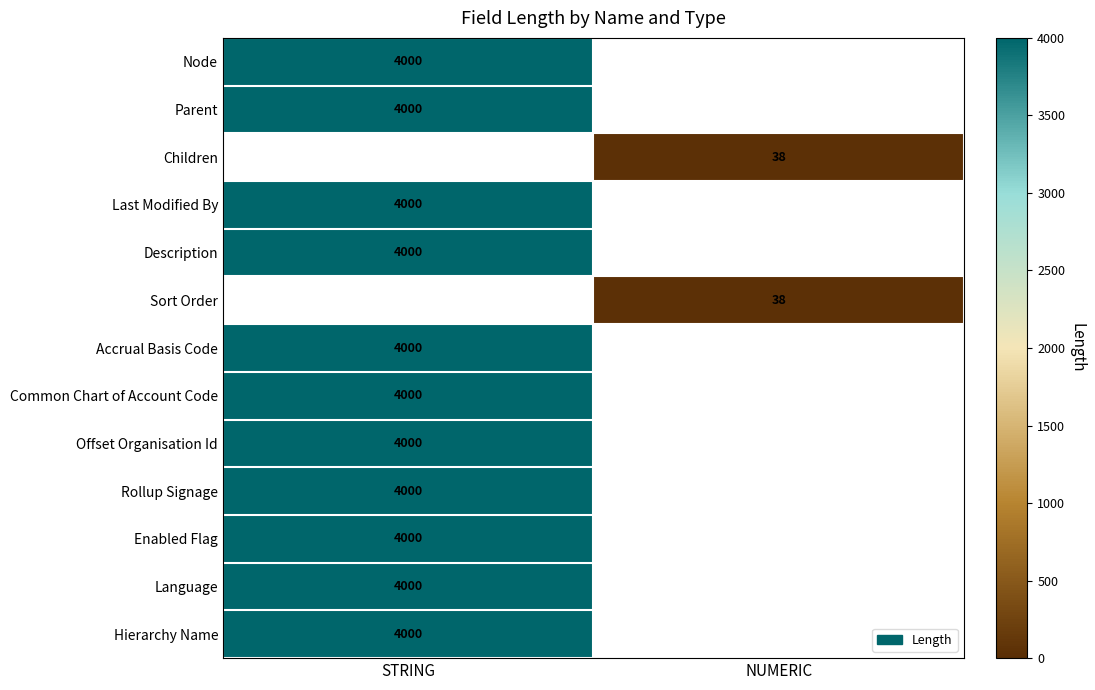

The Children series shows 25 at NUMERIC. True or false?

False